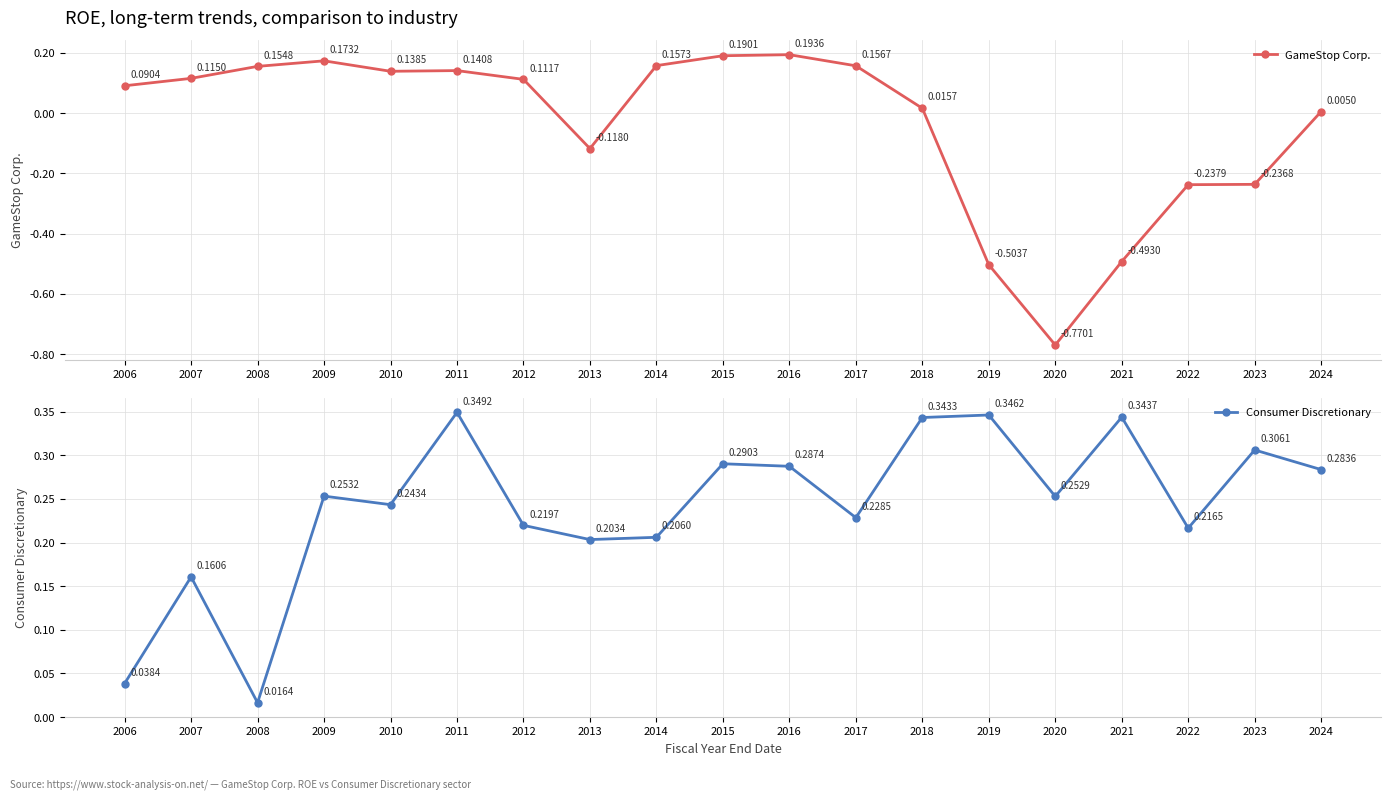

True or false: Consumer Discretionary has a value of 0.0 at 2006.

True